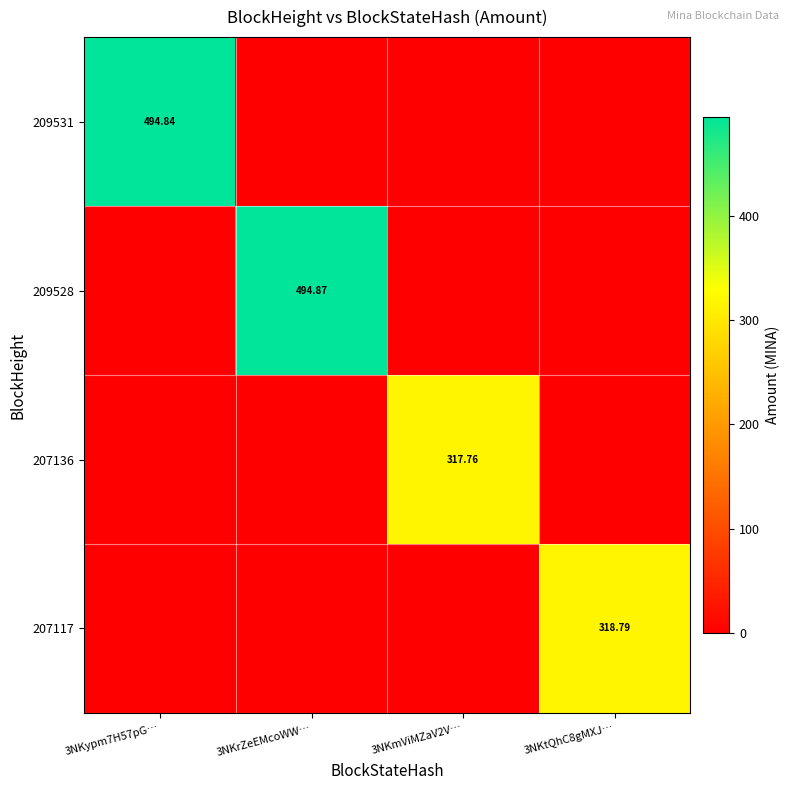

What is the greatest value displayed?

494.9